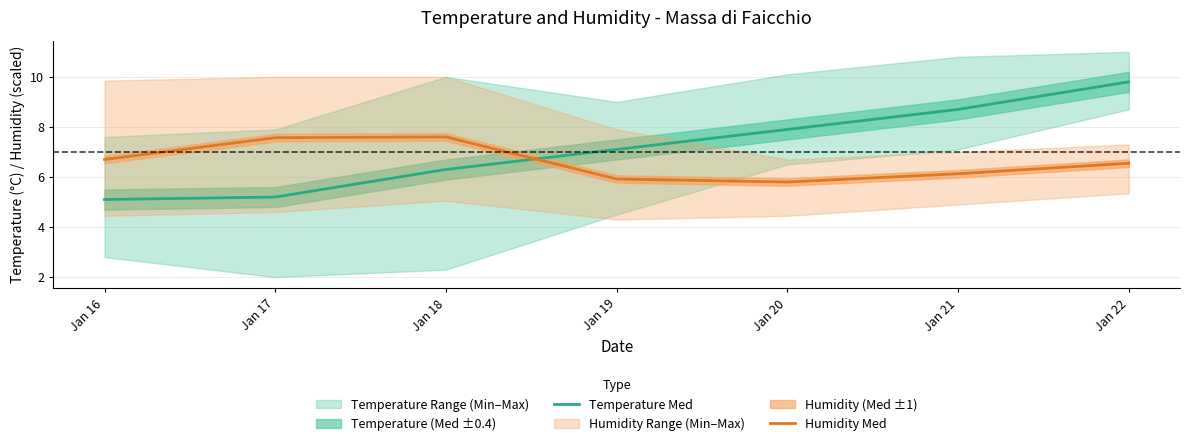

What is the value of the Humidity Med point at the 2nd from the left?

7.6